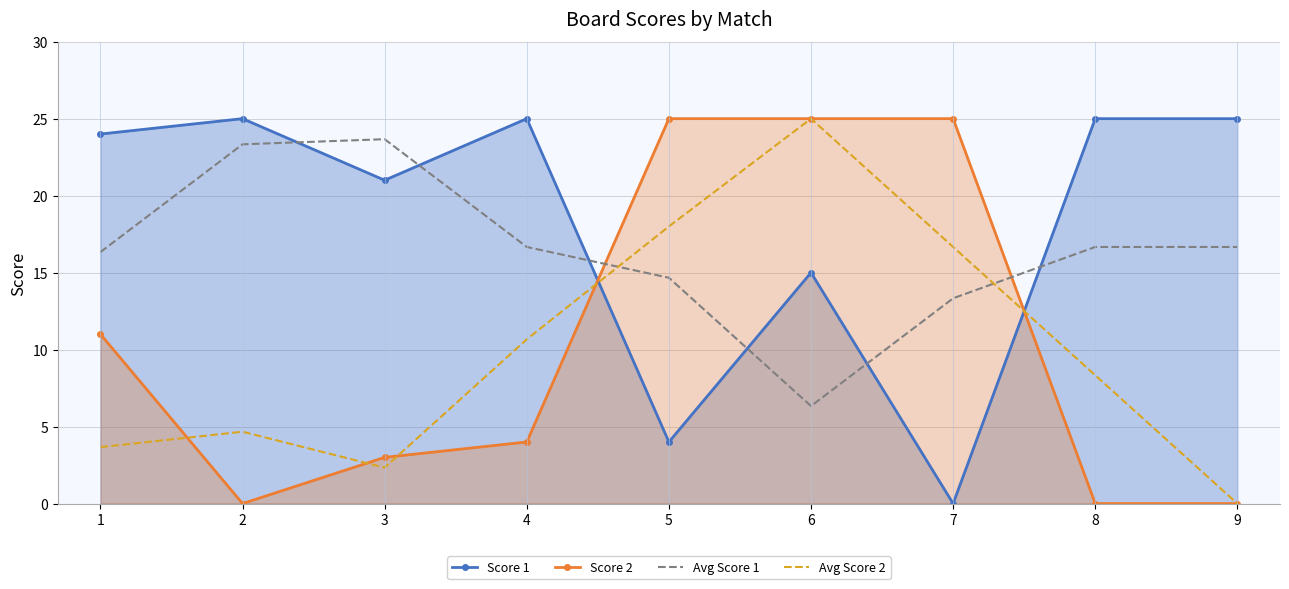

At how many categories does at least one series exceed 5?

9